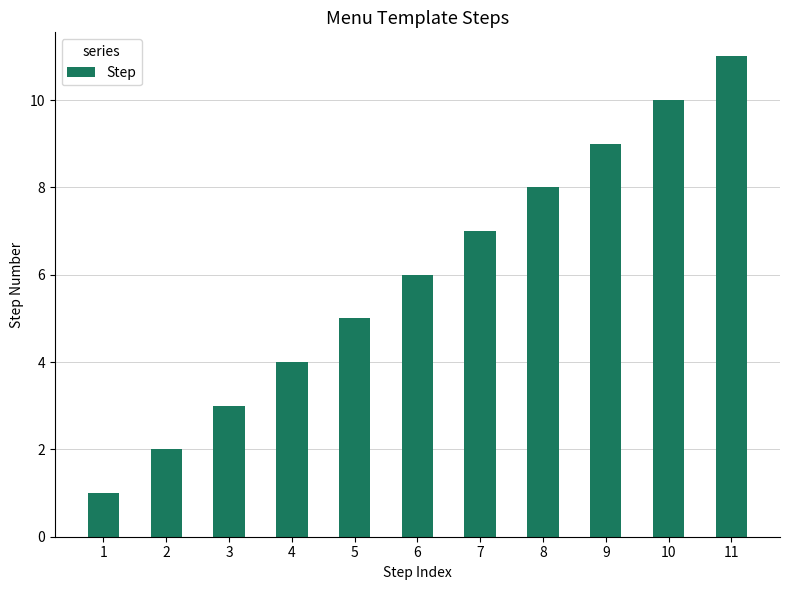

What is the difference between the values at 1 and 9?

8